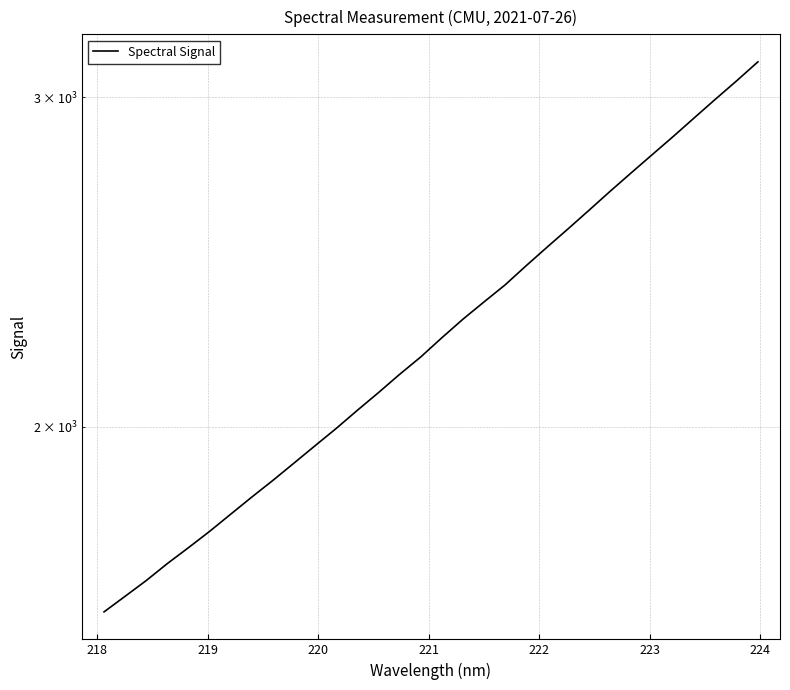

What is the label of the 25th point from the right?

224